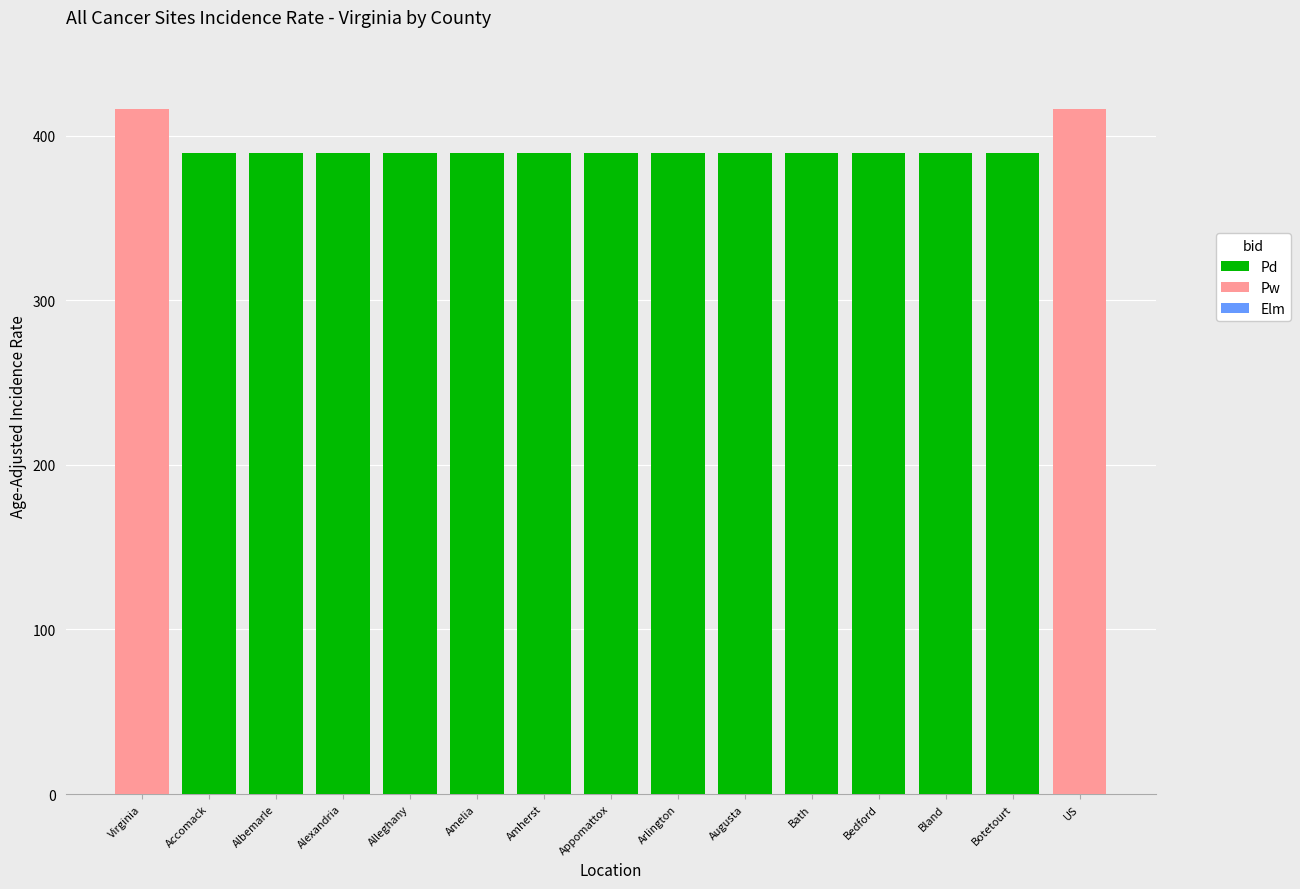

Between Accomack and Bath, which series saw the biggest shift?

Pd